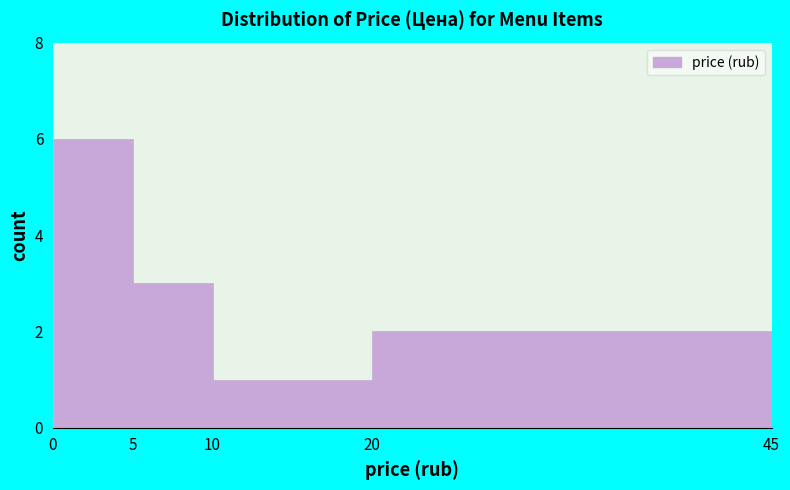

Reading left to right, list every bar in this chart as the range it spans on the x-axis followed by its height. The values are not printed on the chart, so give them approximately, as read against the axis.

0 to 5: 6
5 to 10: 3
10 to 20: 1
20 to 45: 2